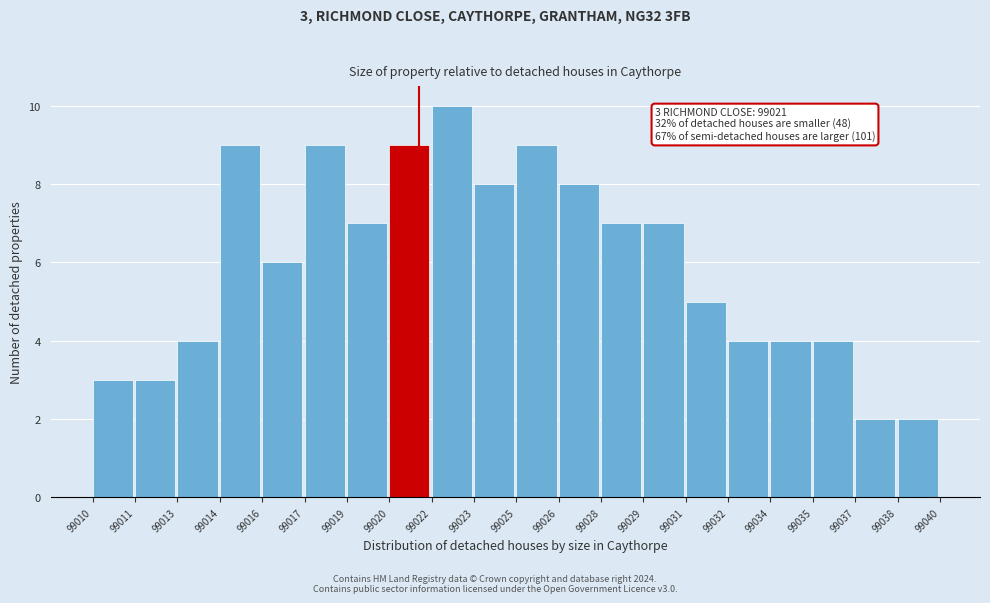

Reading left to right, transcribe all the data shown in this chart.

99010=3	99011=3	99013=4	99014=9	99016=6	99017=9	99019=7	99020=9	99022=10	99023=8	99025=9	99026=8	99028=7	99029=7	99031=5	99032=4	99034=4	99035=4	99037=2	99038=2